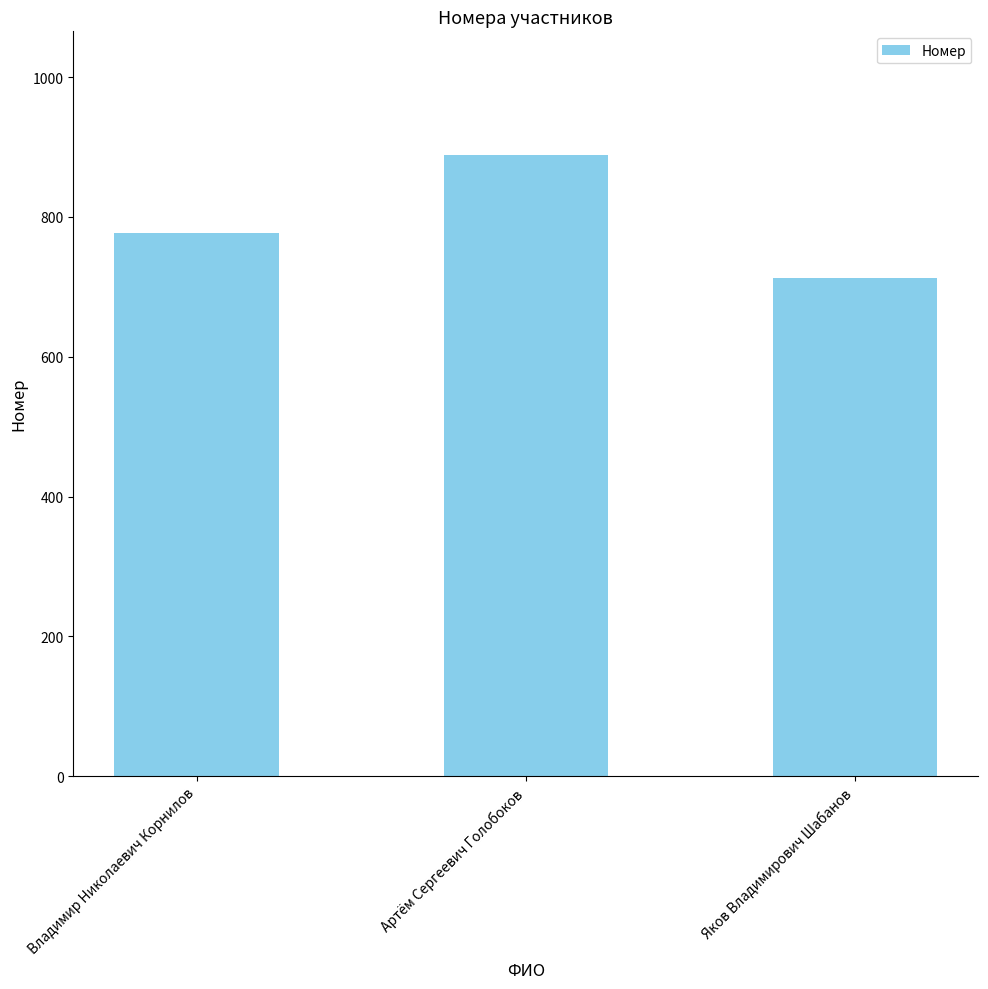

Is it true that the value at Владимир Николаевич Корнилов is 387?

False